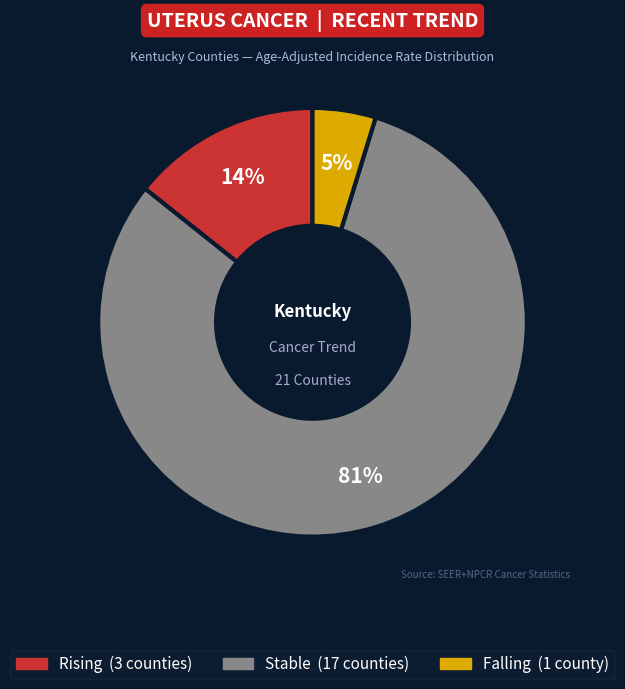

Is there a majority slice in this chart?

Yes